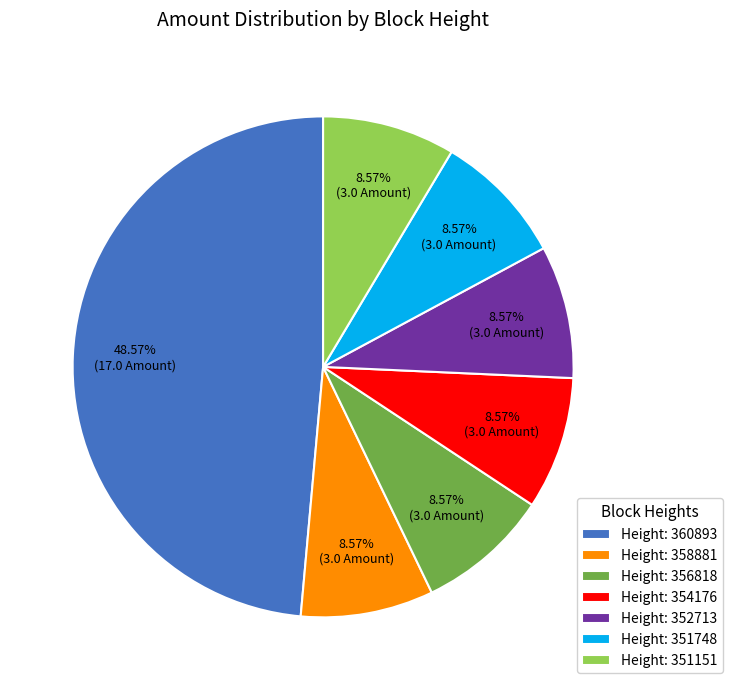

Count the number of slices in the pie.

7